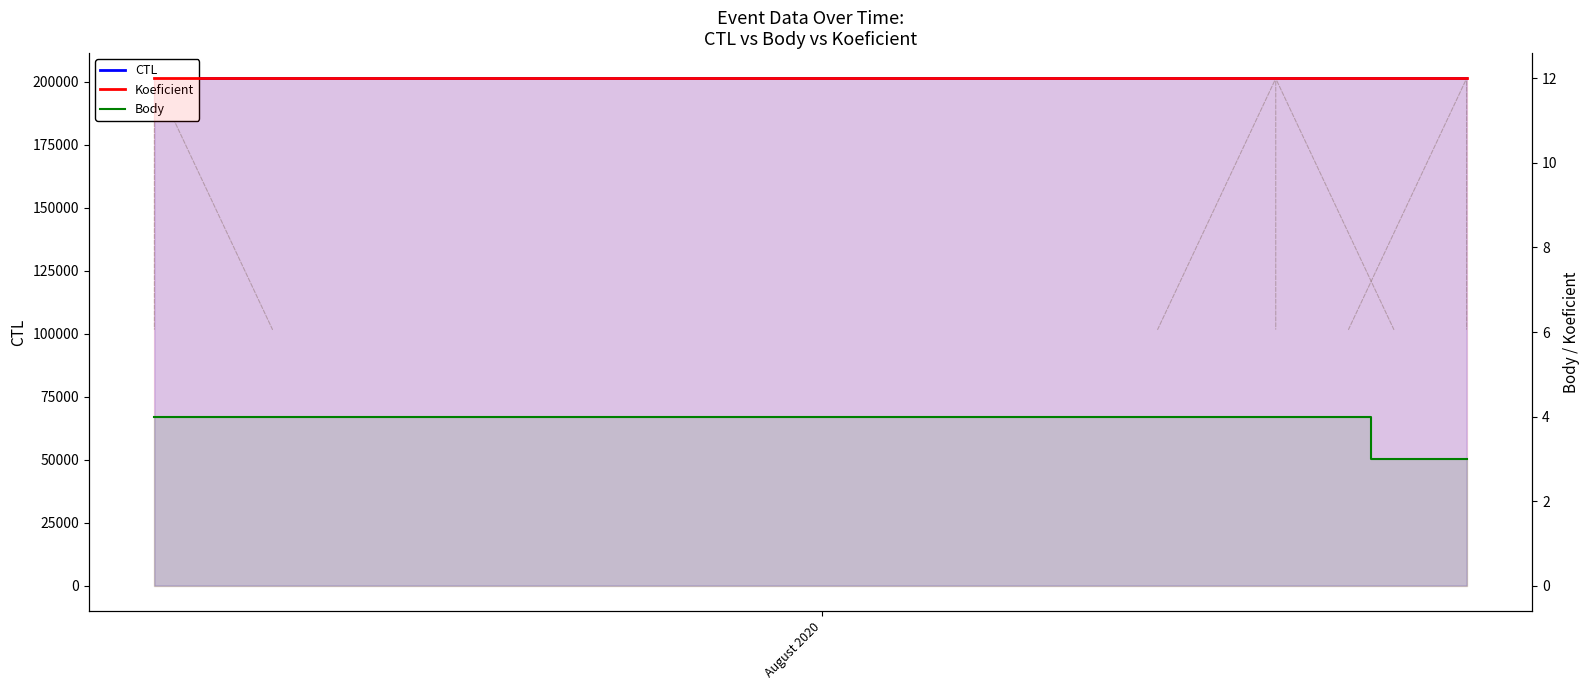

Where is Koeficient nearest to the value 12?

August 2020